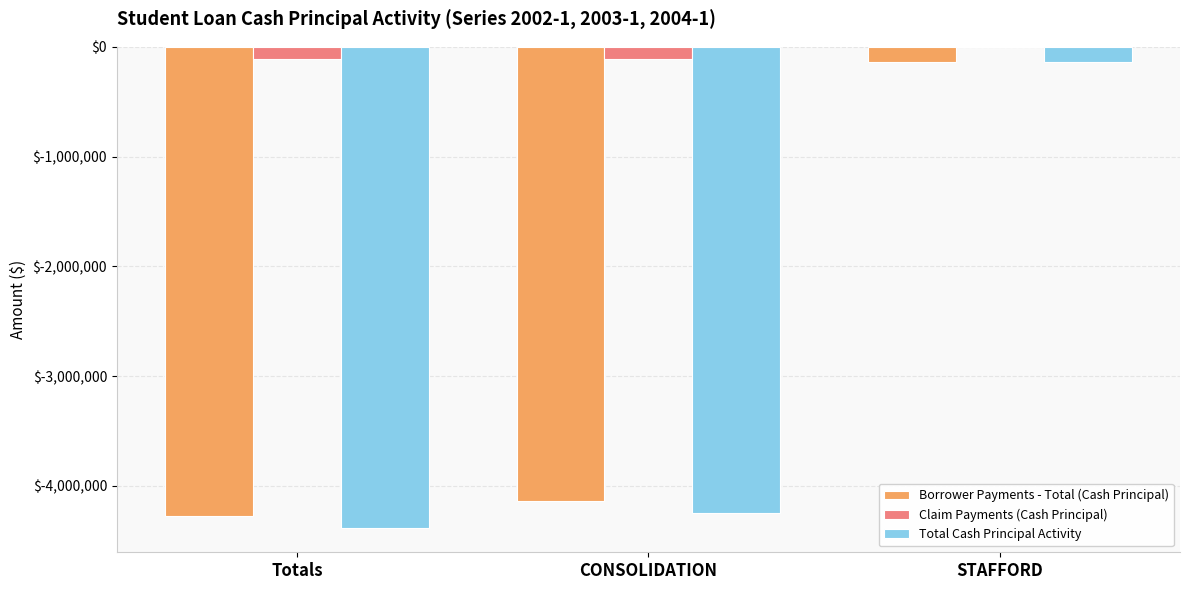

What are all the series names shown in the legend?

Borrower Payments - Total (Cash Principal), Claim Payments (Cash Principal), Total Cash Principal Activity